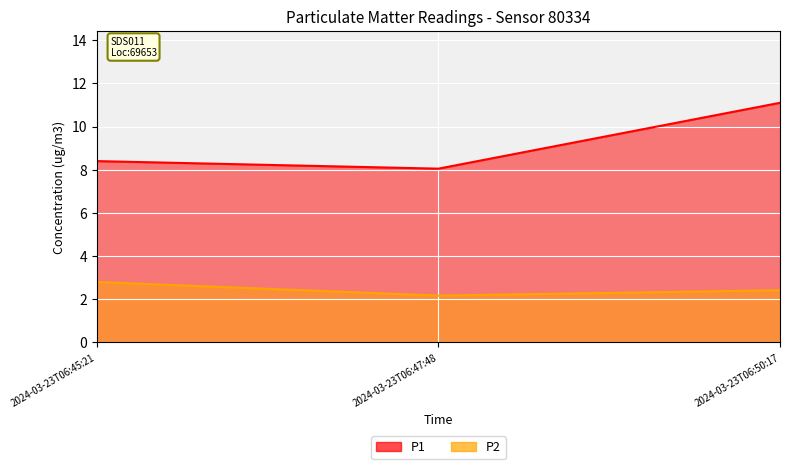

Reading right to left, extract all data points from this chart.

P1: 11.1	8.1	8.4
P2: 2.4	2.2	2.8